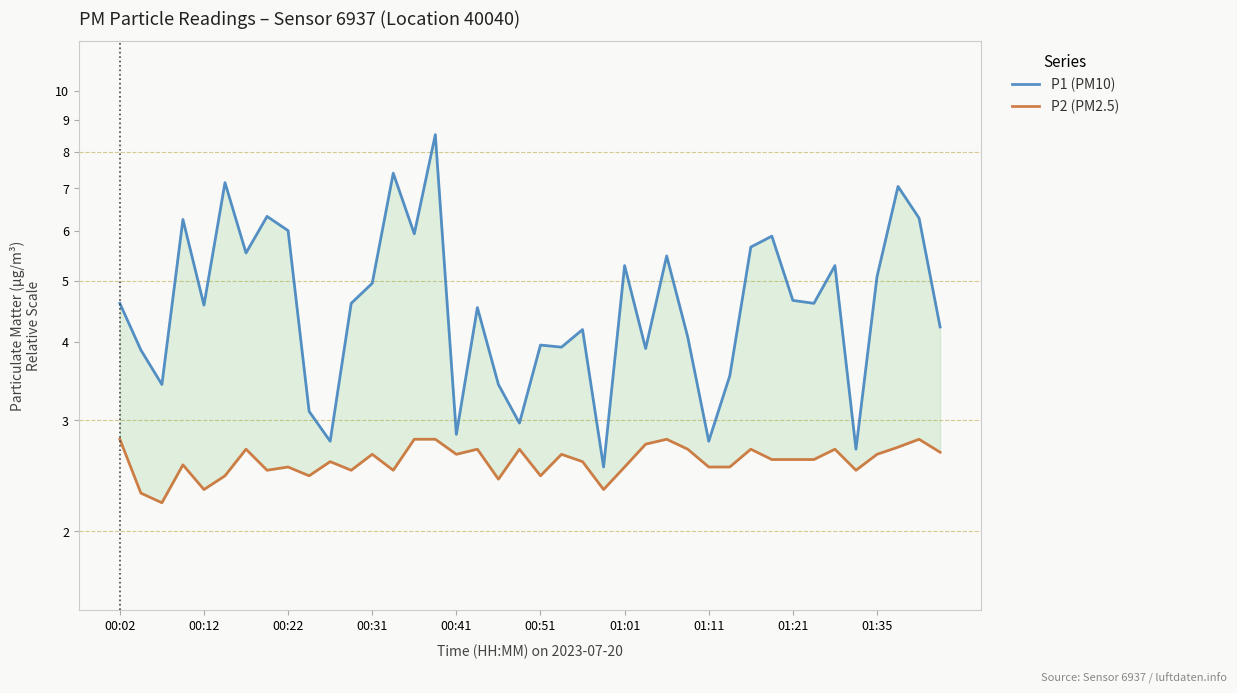

True or false: P1 (PM10) has more than 1 points higher than both neighbors.

True